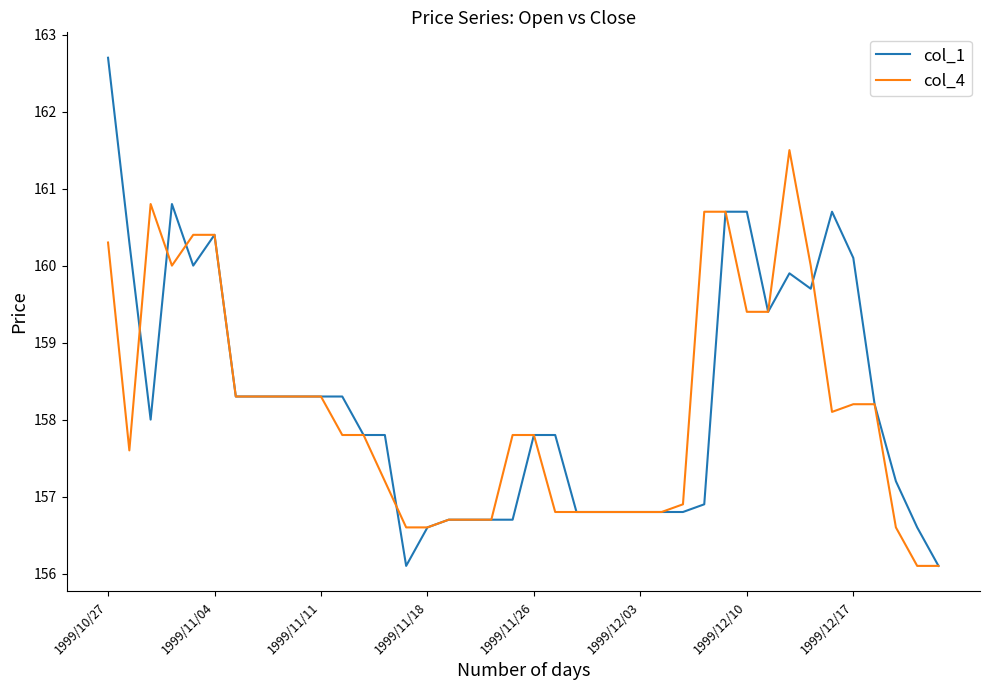

Which series has the largest range (max minus min)?

col_1